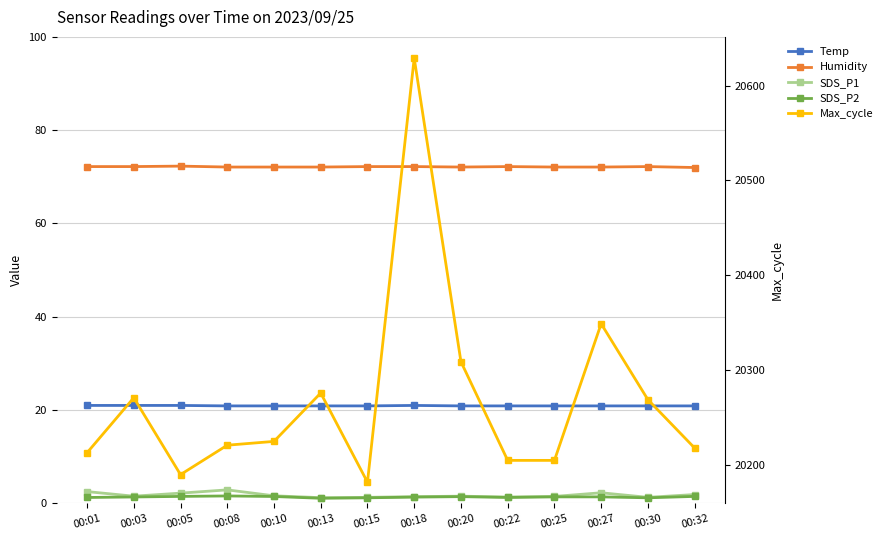

True or false: SDS_P1 has more than 2 points higher than both neighbors.

True